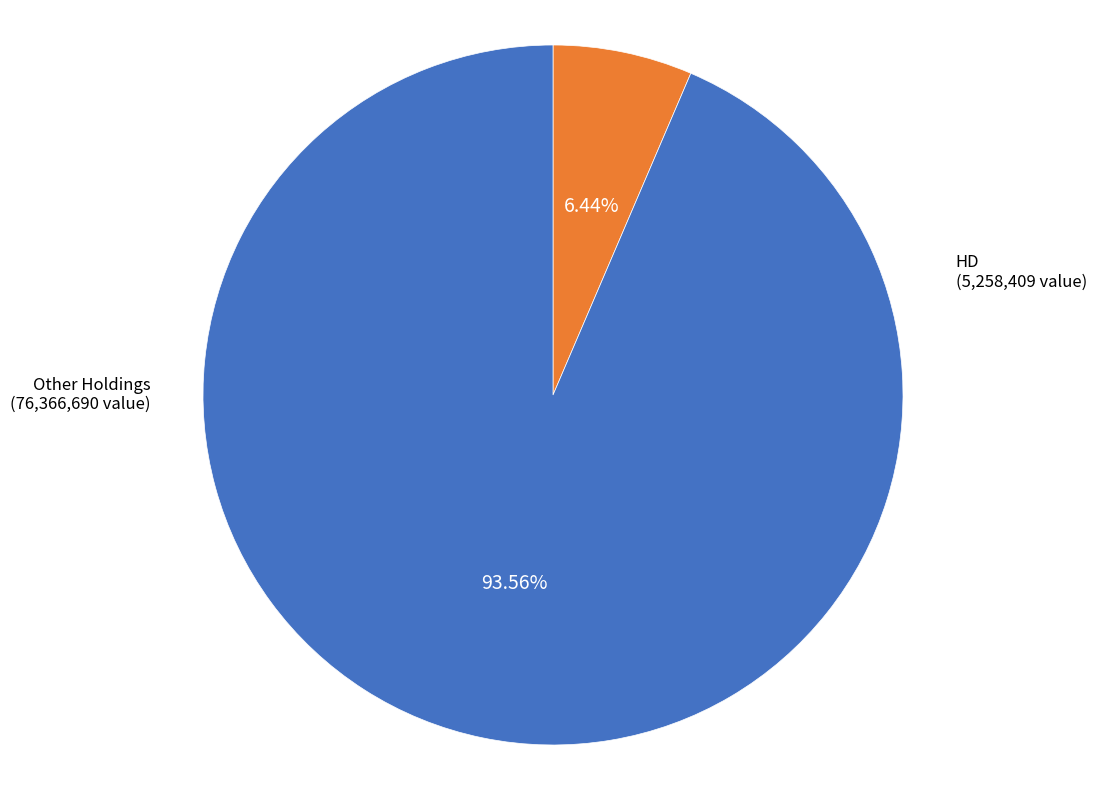

Is there a majority slice in this chart?

Yes